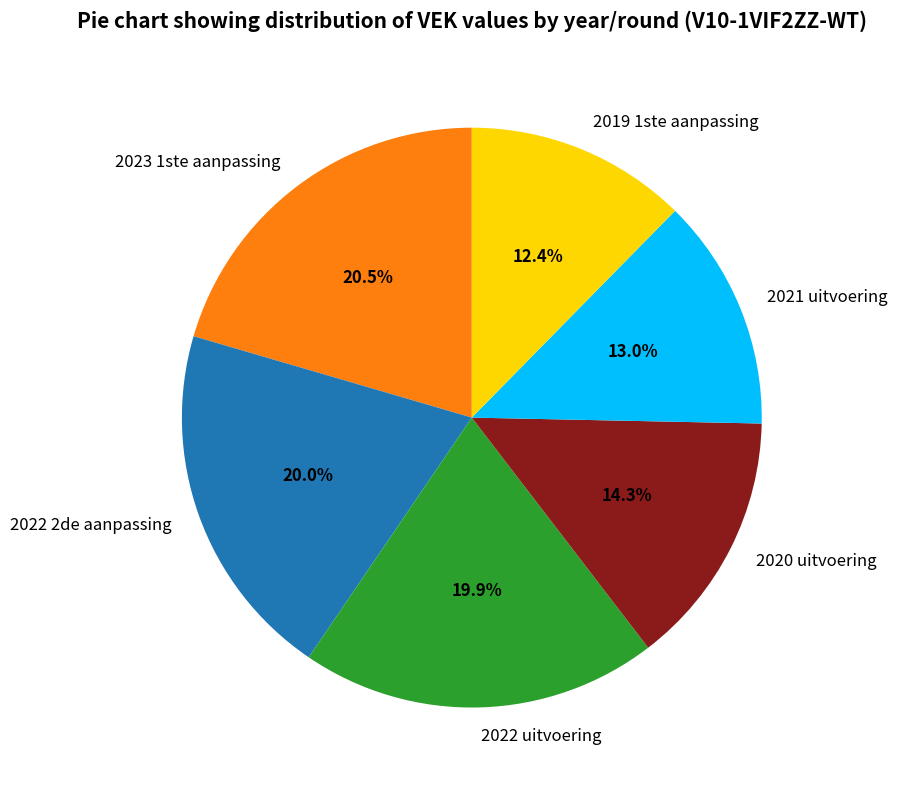

What is the ratio of the value at 2023 1ste aanpassing to the value at 2021 uitvoering?

1.6